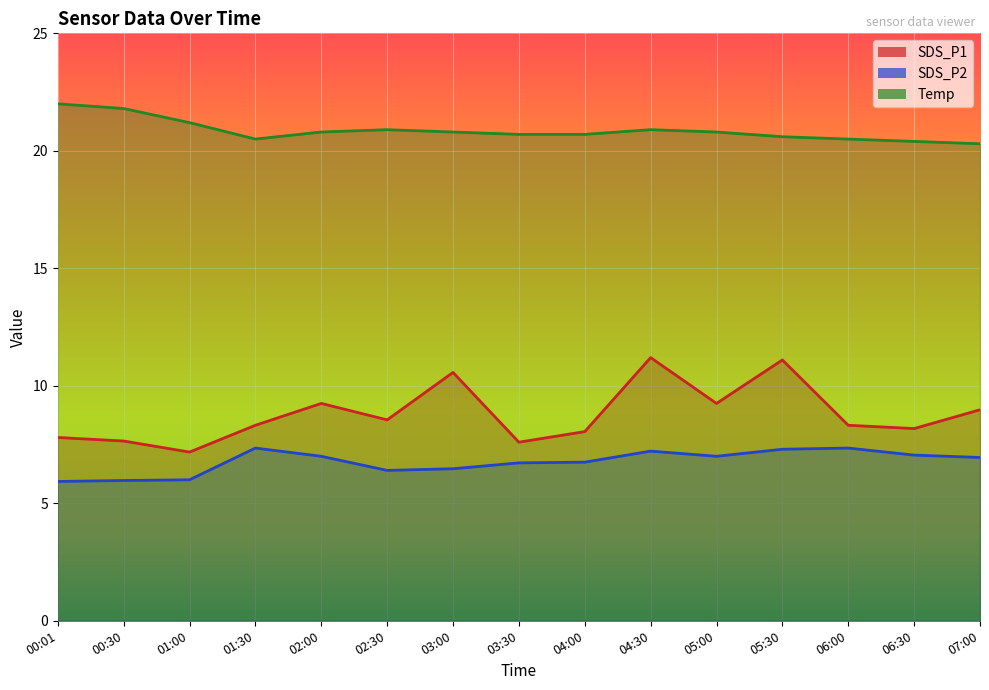

What is the sum of the Temp values at 05:00 and 06:00?

41.3